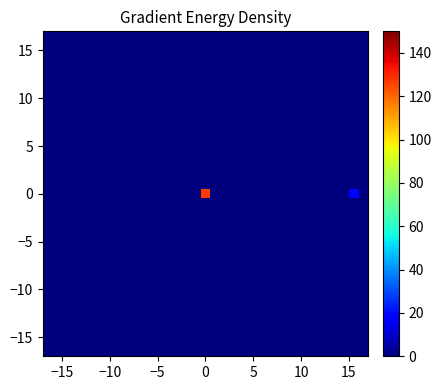

At how many categories does at least one series exceed 6?

2